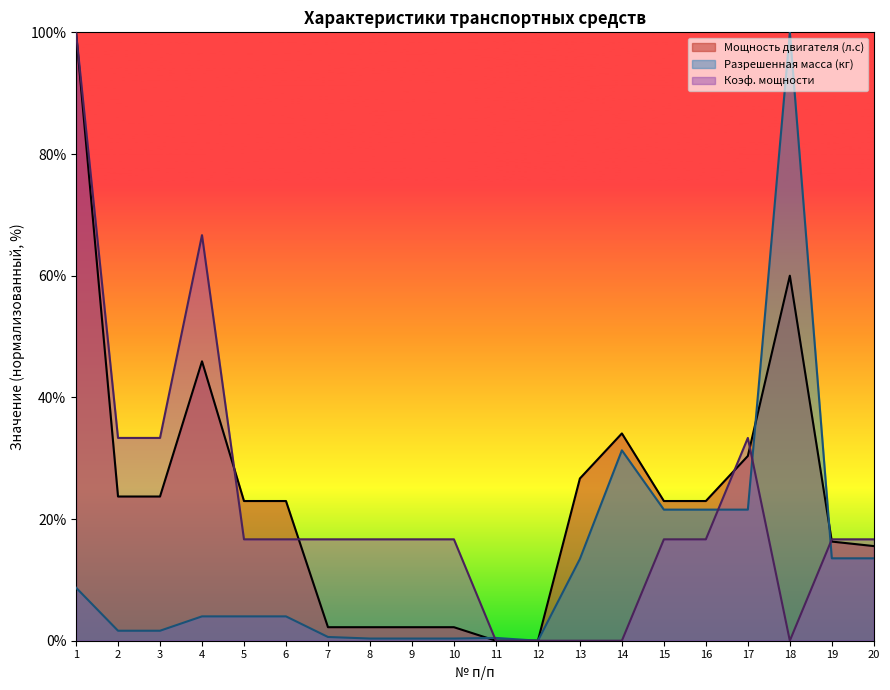

True or false: Коэф. мощности has more than 1 interior local peaks.

True